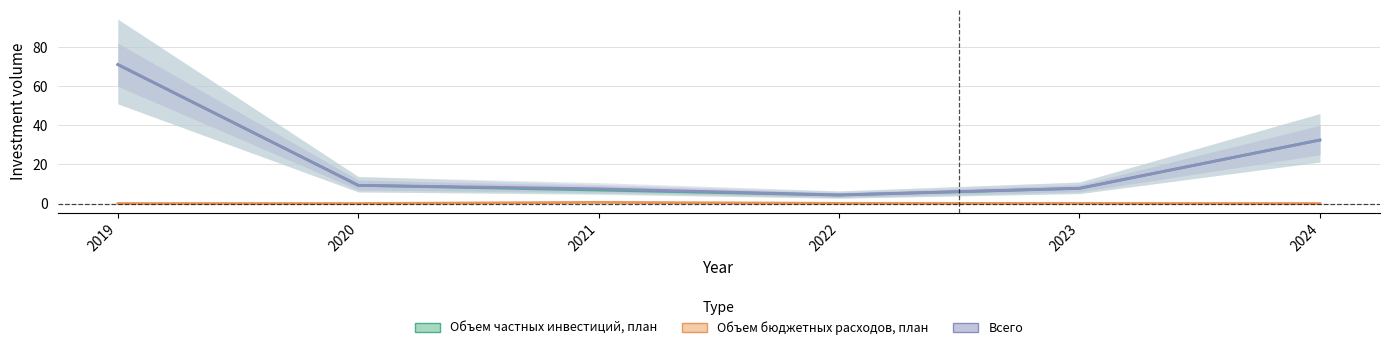

What are all the series names shown in the legend?

Объем частных инвестиций, план, Объем бюджетных расходов, план, Всего